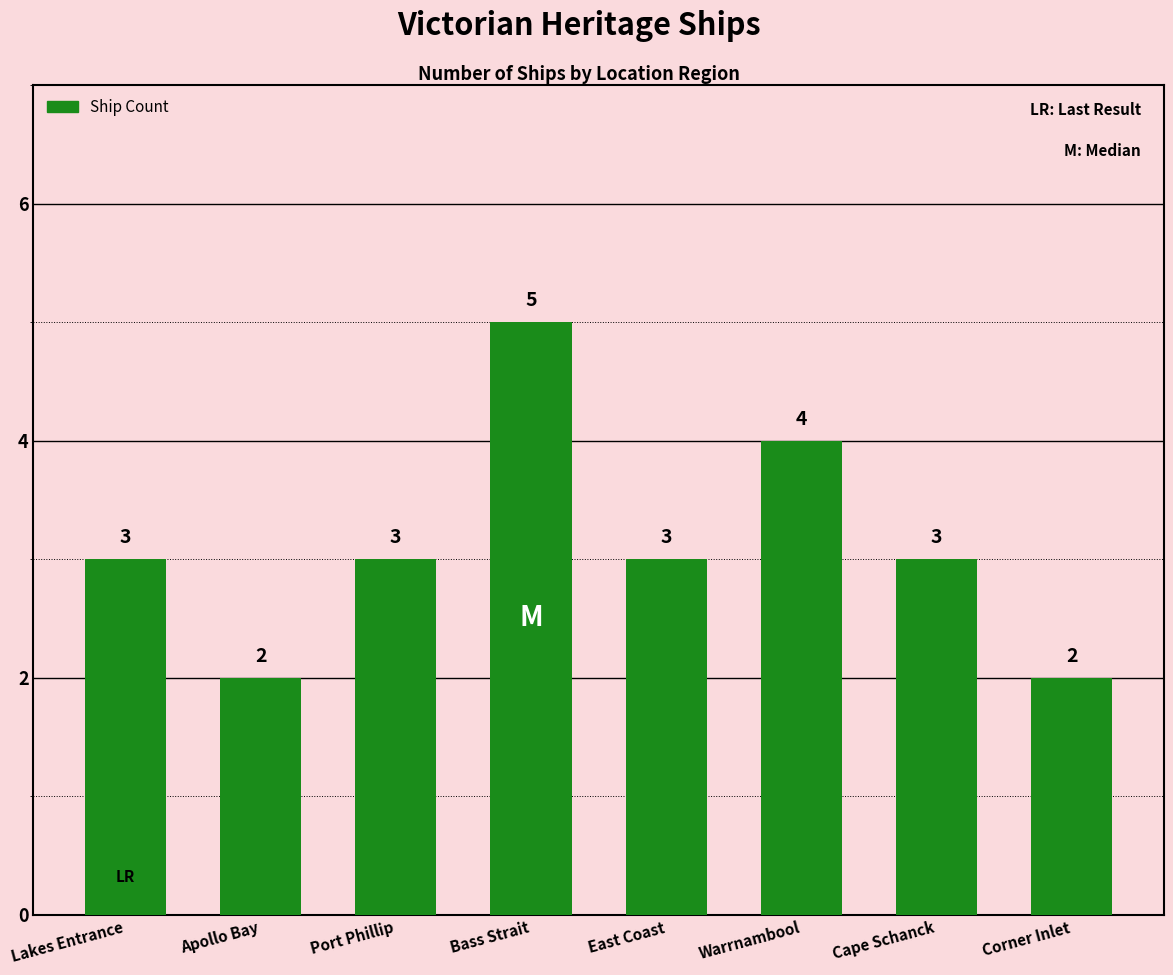

How many values are between 3 and 4?

5